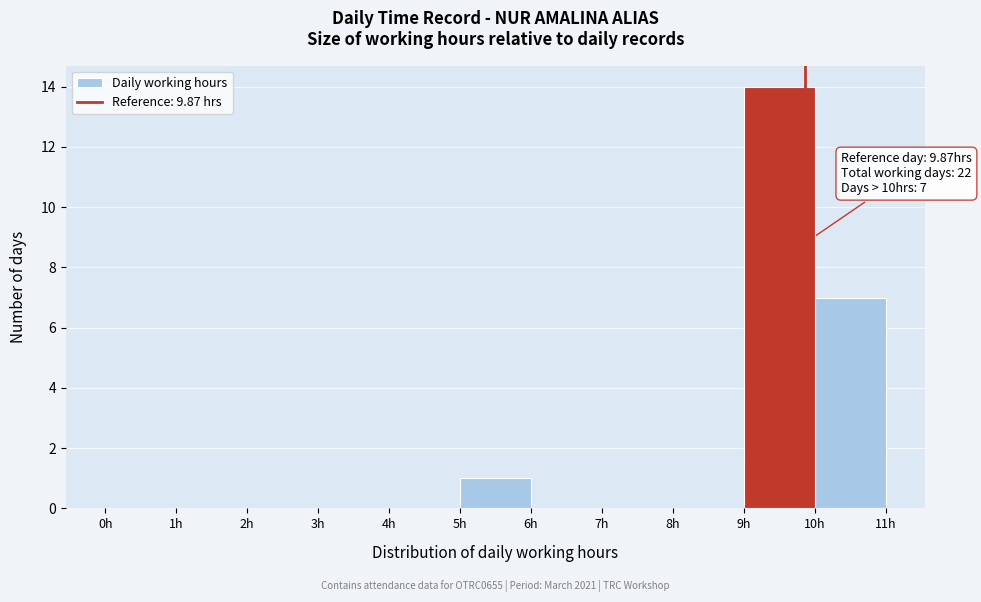

Over which range of the x-axis is the bar tallest?

9 to 10